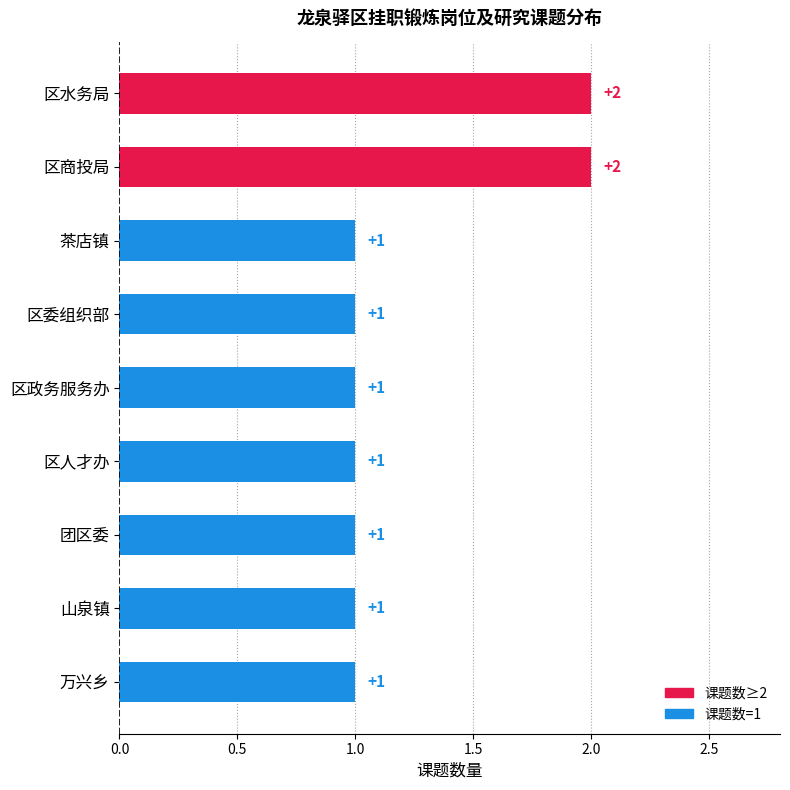

Is it true that the value at 山泉镇 is 2?

False